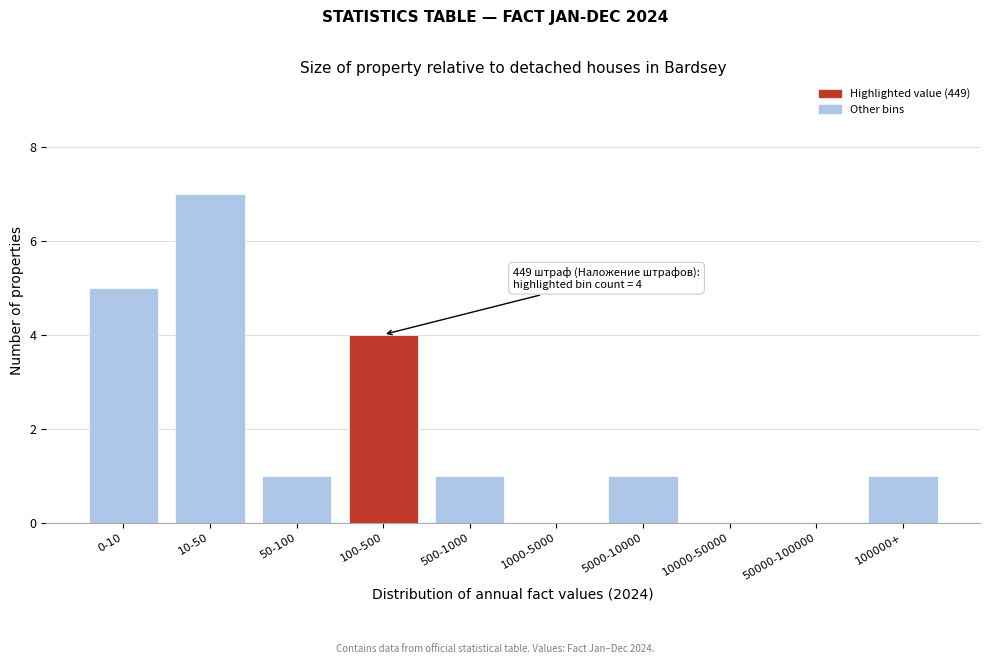

Reading left to right, transcribe all the data shown in this chart.

0-10=5	10-50=7	50-100=1	100-500=4	500-1000=1	1000-5000=0	5000-10000=1	10000-50000=0	50000-100000=0	100000+=1